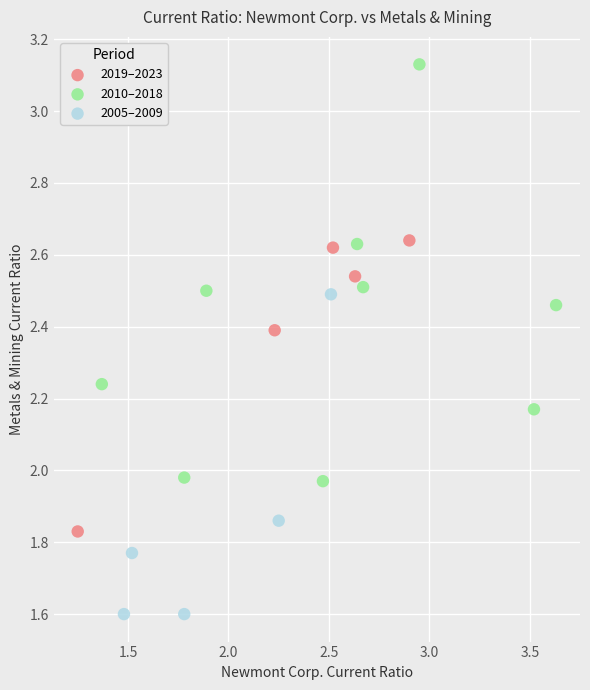

Which series contains the highest Y value?

2010–2018